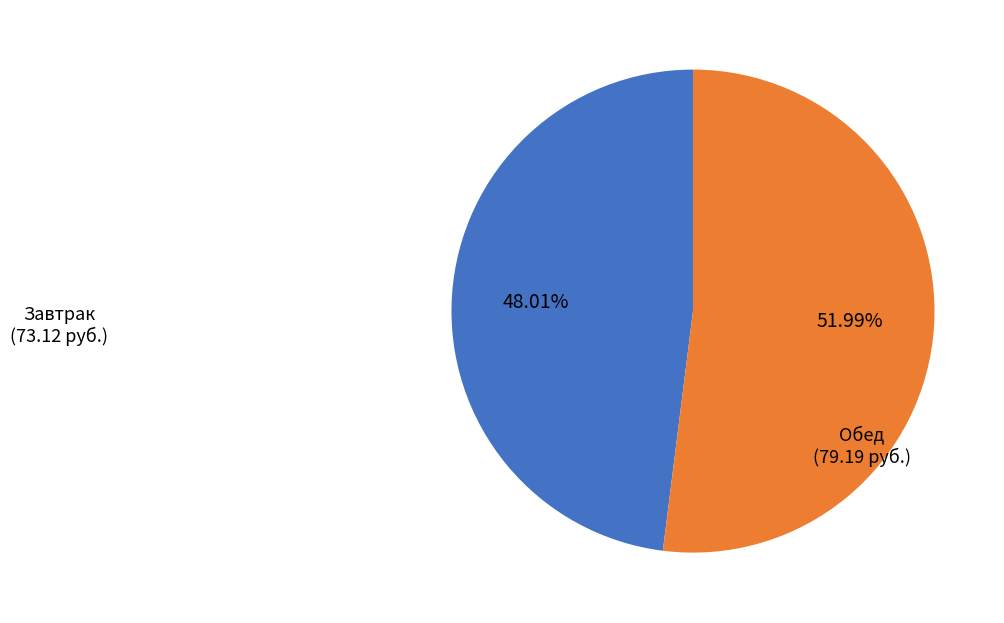

Is the sum of Завтрак and Обед greater than half?

Yes